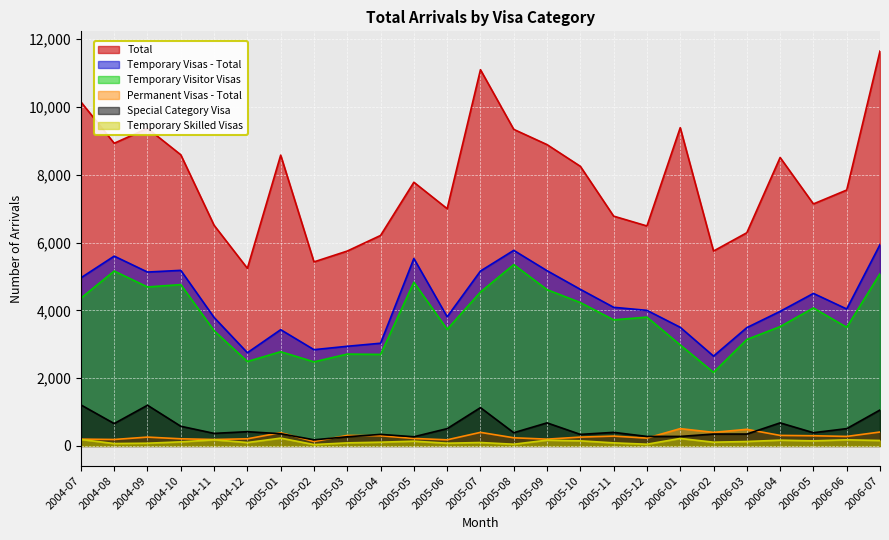

List the series in order of their peak value, highest first.

Total, Temporary Visas - Total, Temporary Visitor Visas, Special Category Visa, Permanent Visas - Total, Temporary Skilled Visas